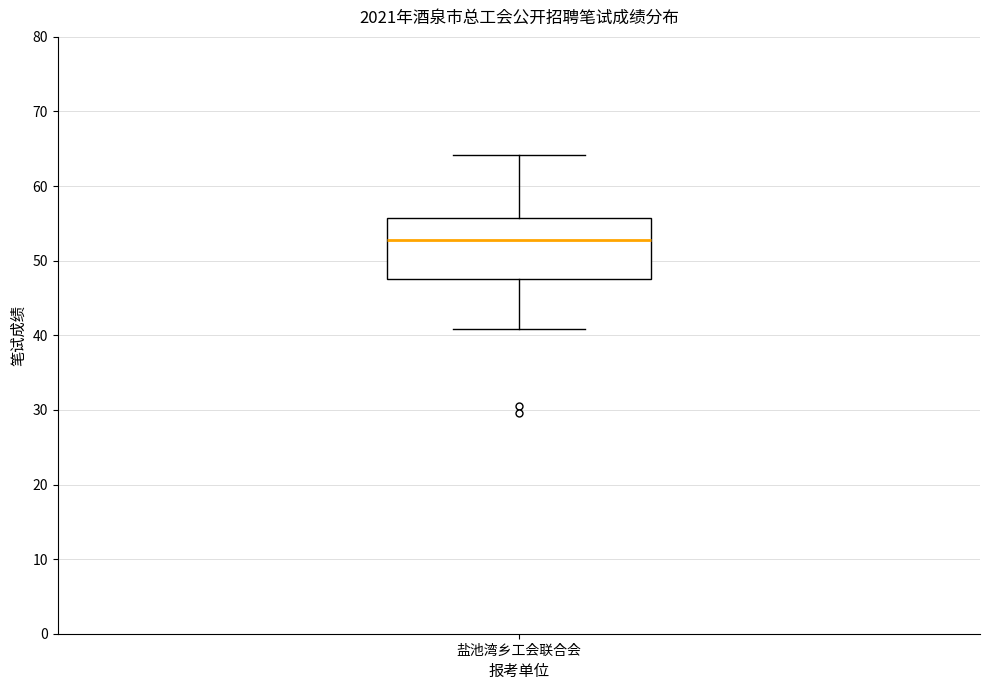

Where is the upper edge of the box for 盐池湾乡工会联合会 on the y-axis? The values are not printed on the chart, so give them approximately, as read against the axis.

56